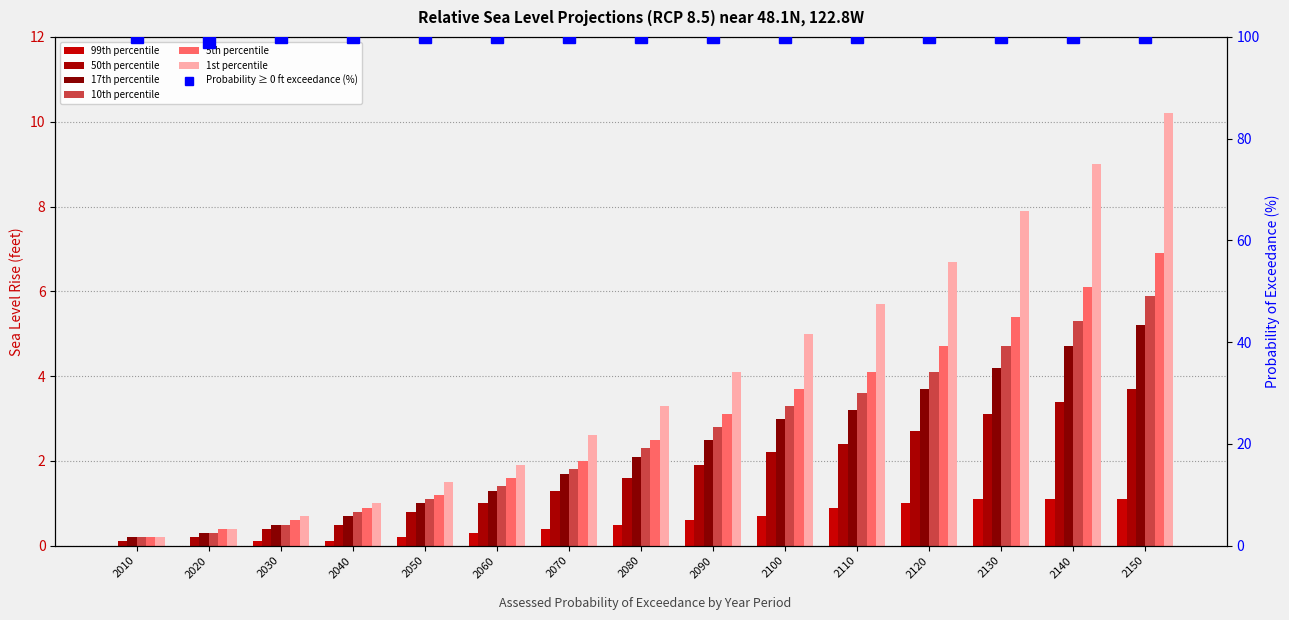

Is it true that 50th percentile equals 3.1 at 2130?

True